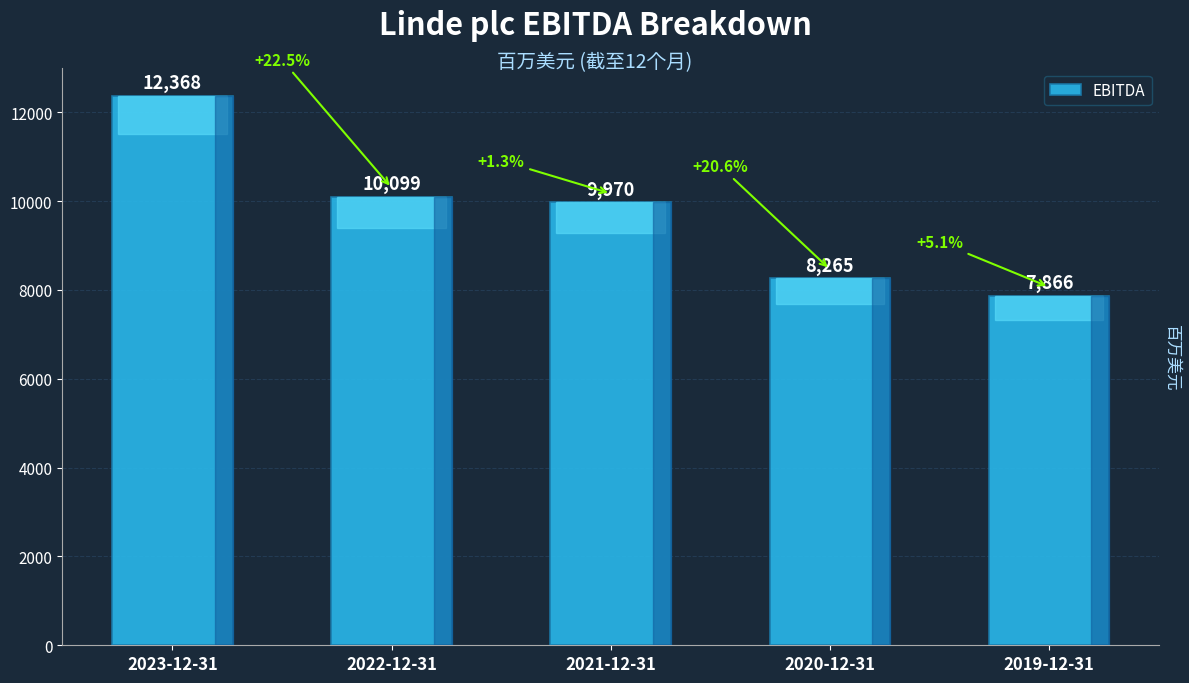

Approximately how many times larger is the value at 2019-12-31 compared to 2020-12-31?

1.0